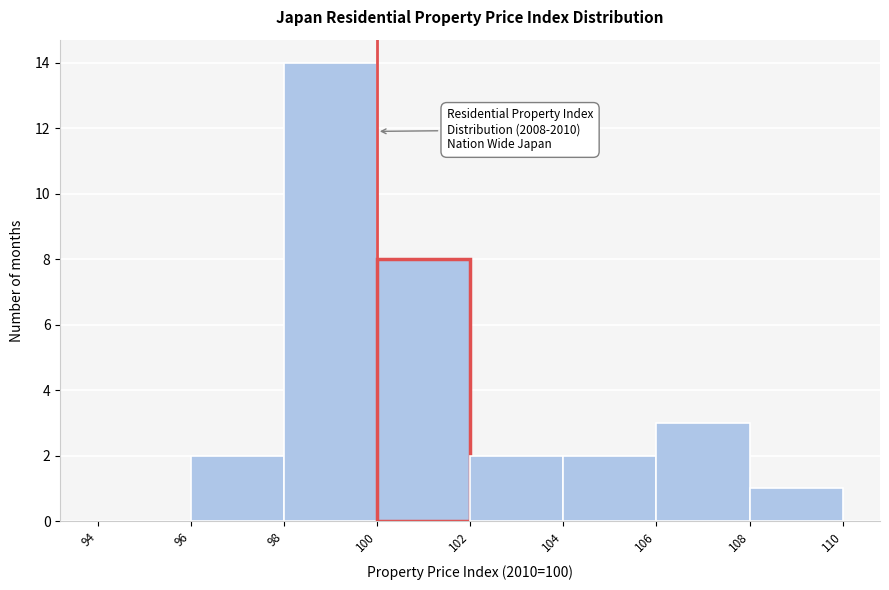

Over which range of the x-axis is the bar tallest?

98 to 100